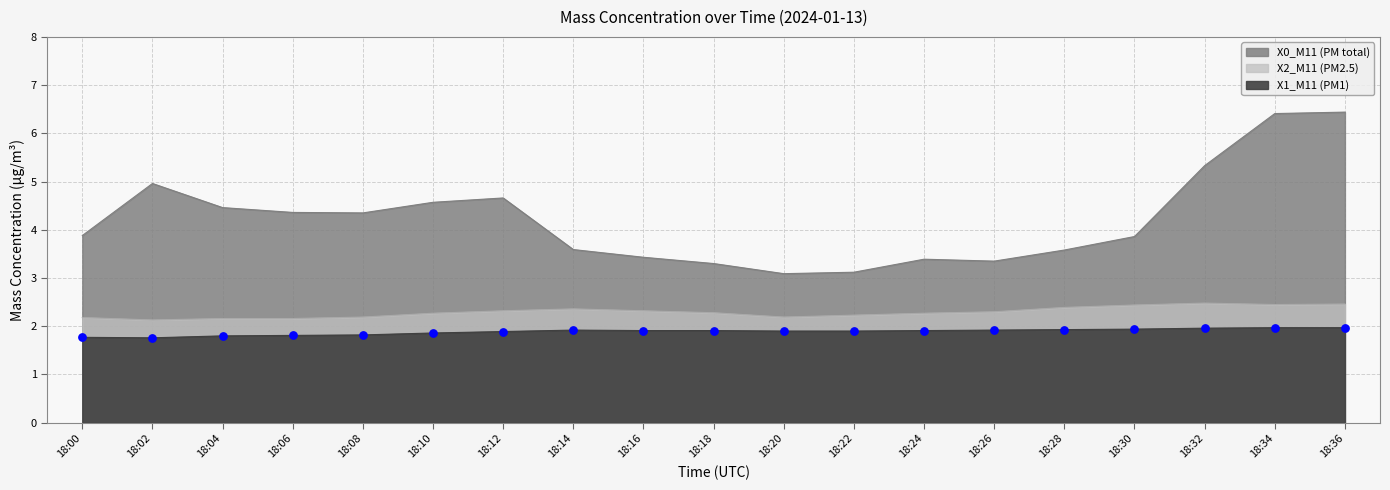

Which series has the largest total across all categories?

X0_M11 (PM total)